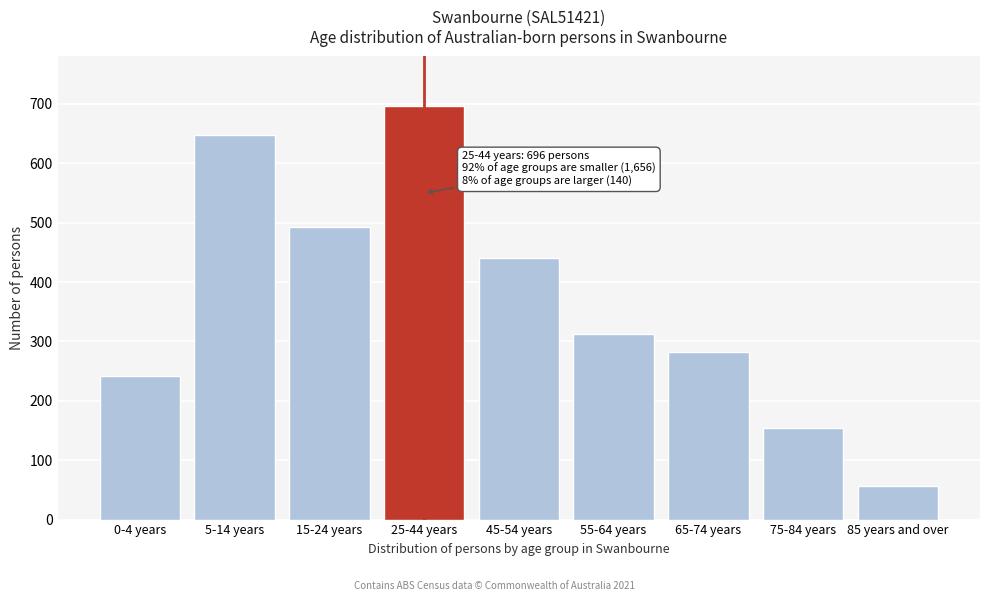

Reading right to left, extract all data points from this chart.

57	154	283	313	441	696	493	647	242